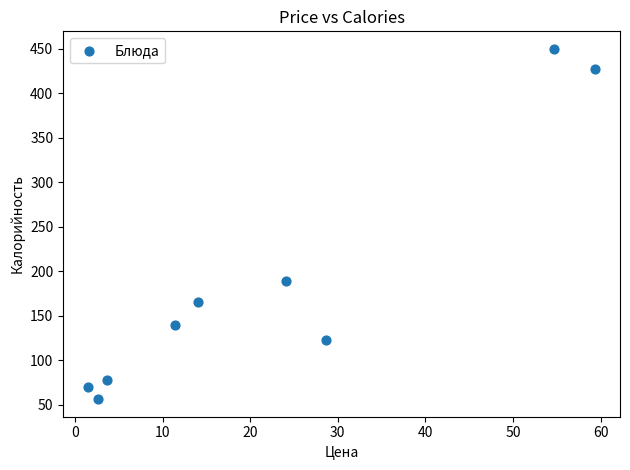

What is the average Y value?

188.5